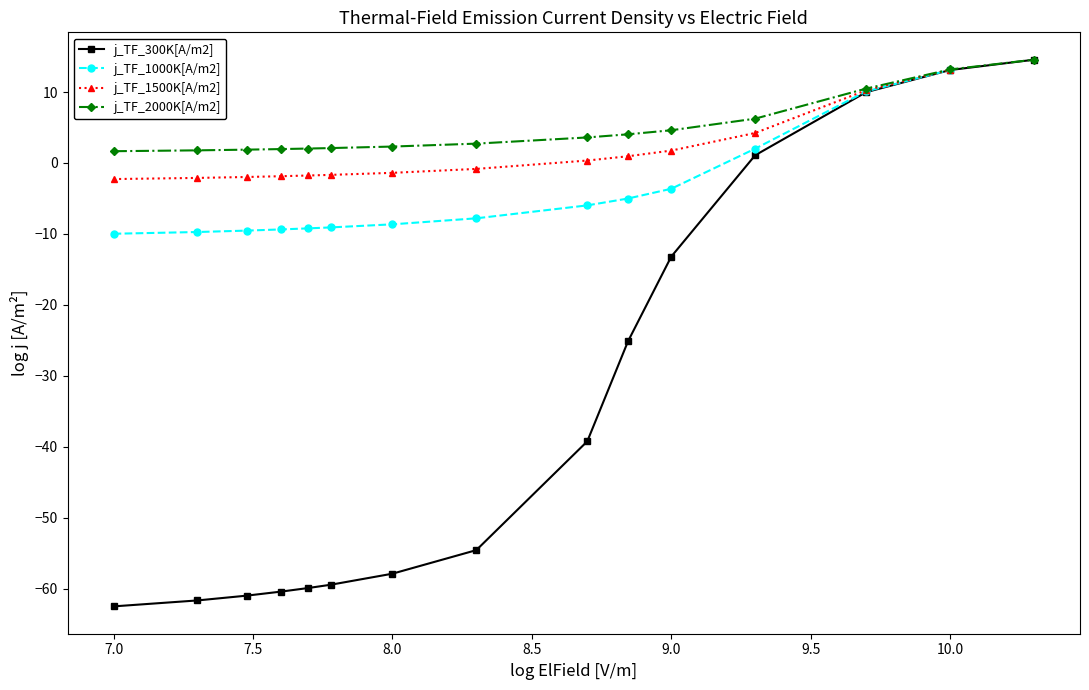

What is the highest value of the j_TF_2000K[A/m2] series?

14.6